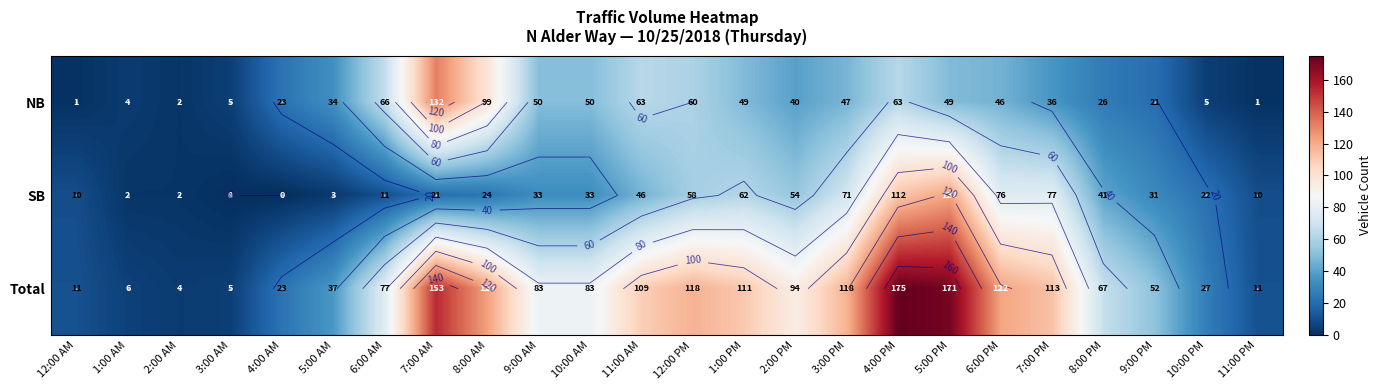

What is the difference between the maximum and second lowest values in the SB series?

122